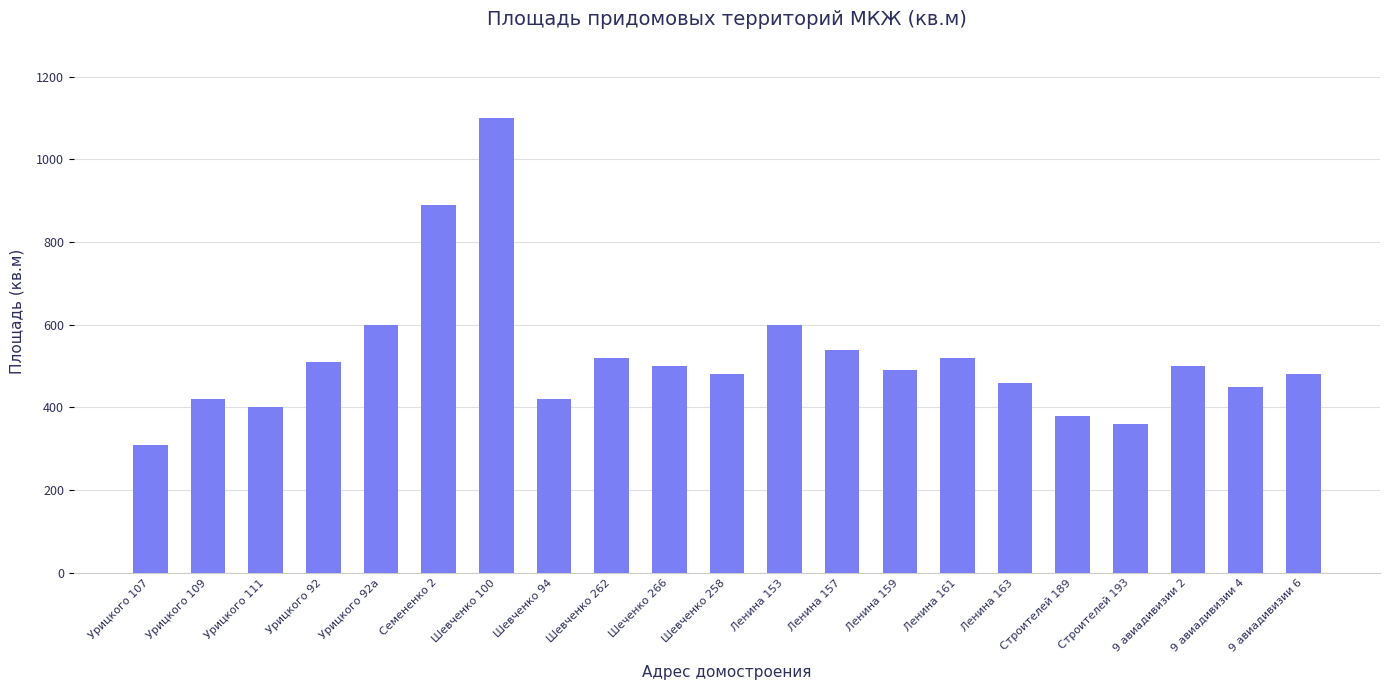

Reading right to left, transcribe all the data shown in this chart.

480	450	500	360	380	460	520	490	540	600	480	500	520	420	1100	890	600	510	400	420	308